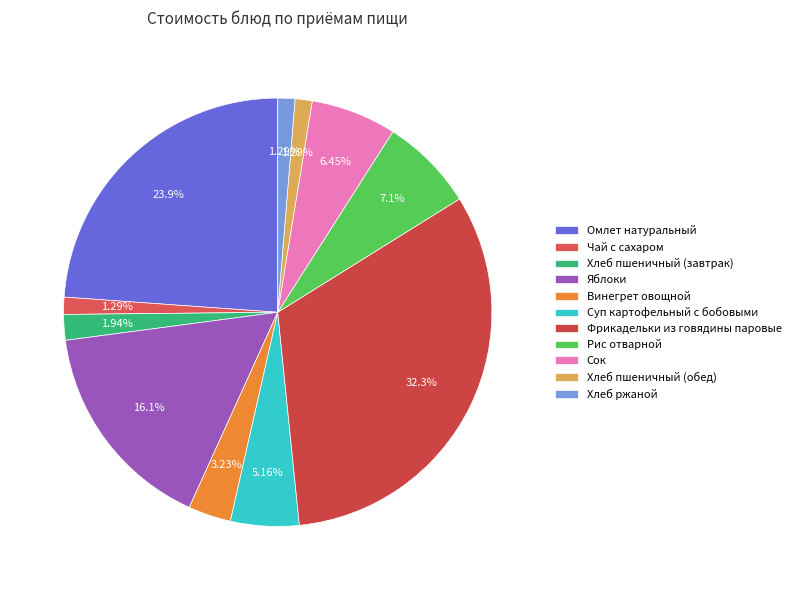

To the nearest percent, what is the combined percentage of Омлет натуральный and Хлеб пшеничный (завтрак)?

26%